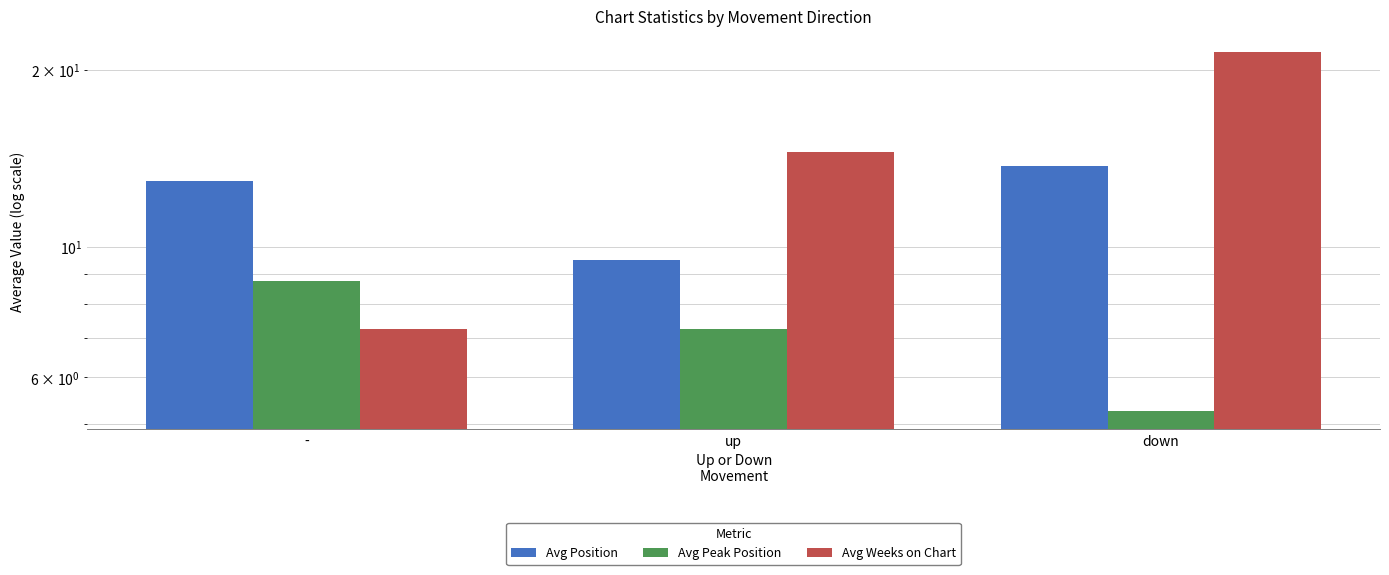

How many bars are there in each group?

3